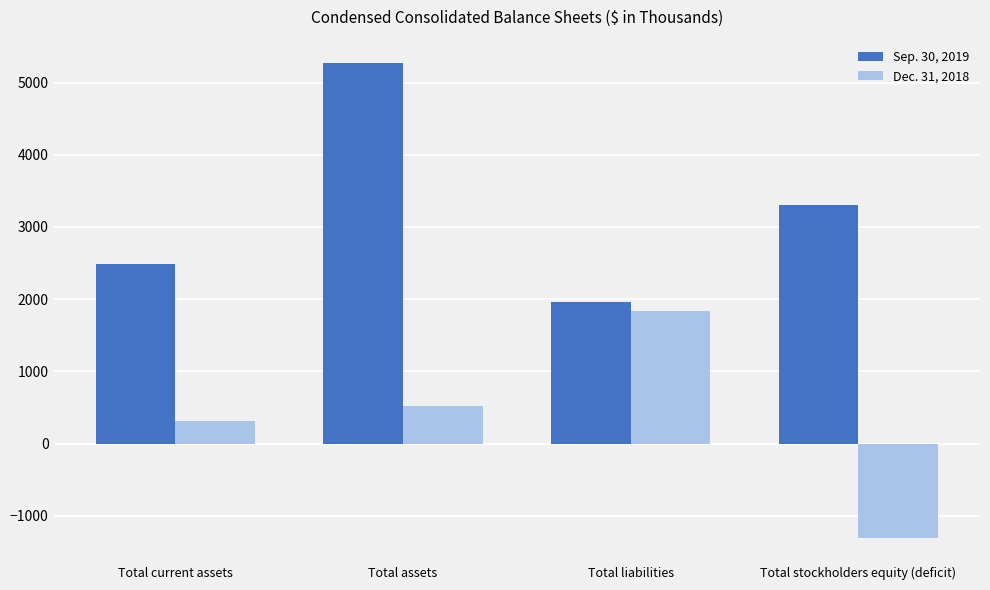

At which label is Sep. 30, 2019 closest to 3610?

Total stockholders equity (deficit)